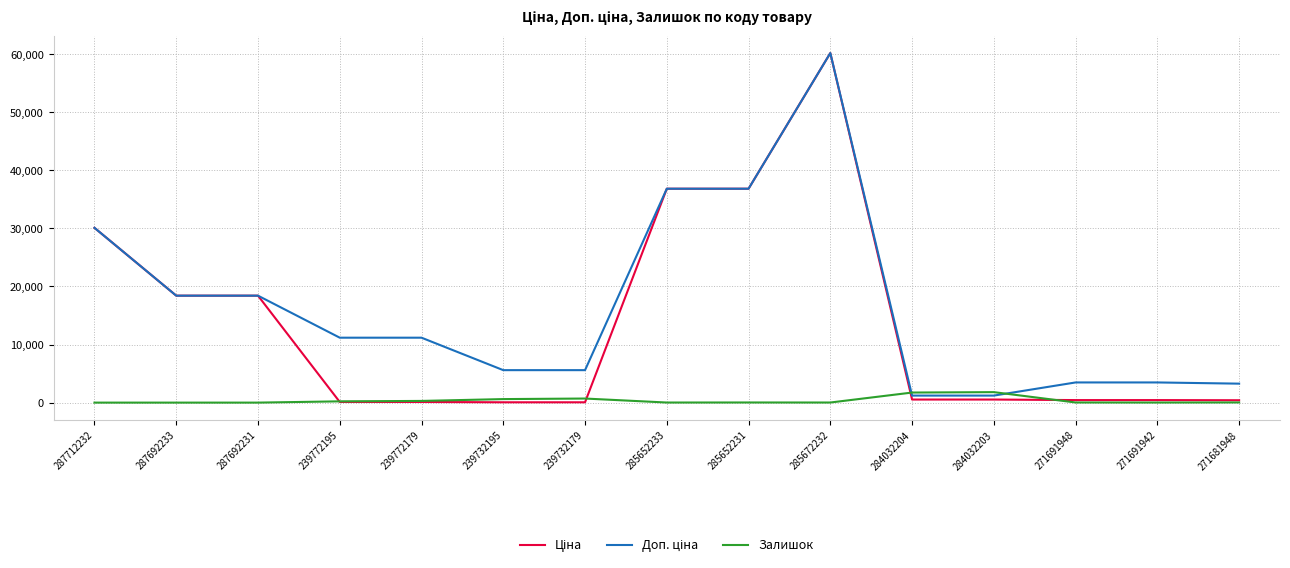

At which category is the sum across all series the highest?

285672232